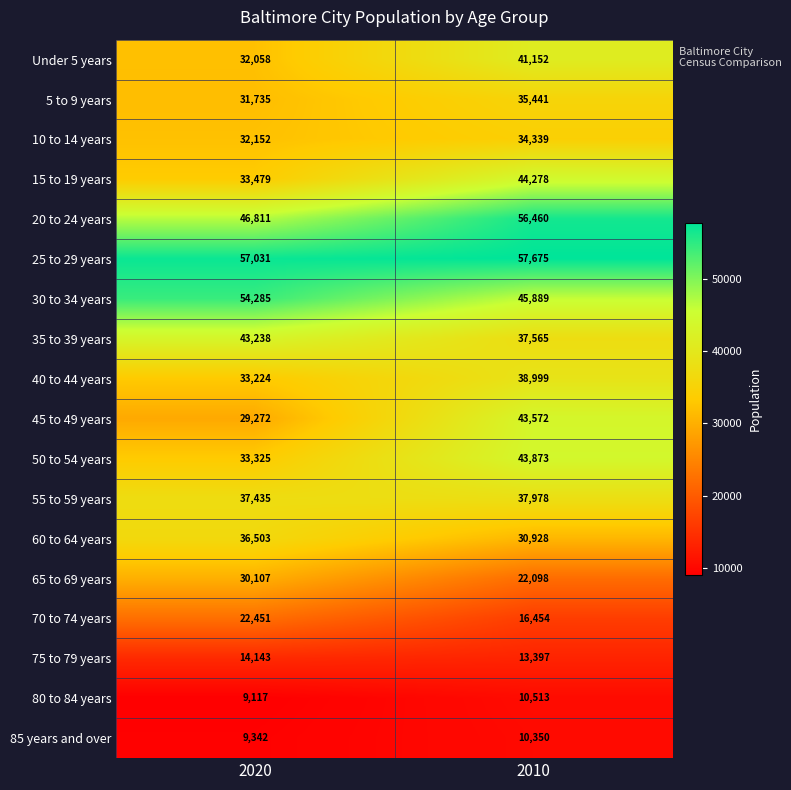

How many data points does each series have?

2